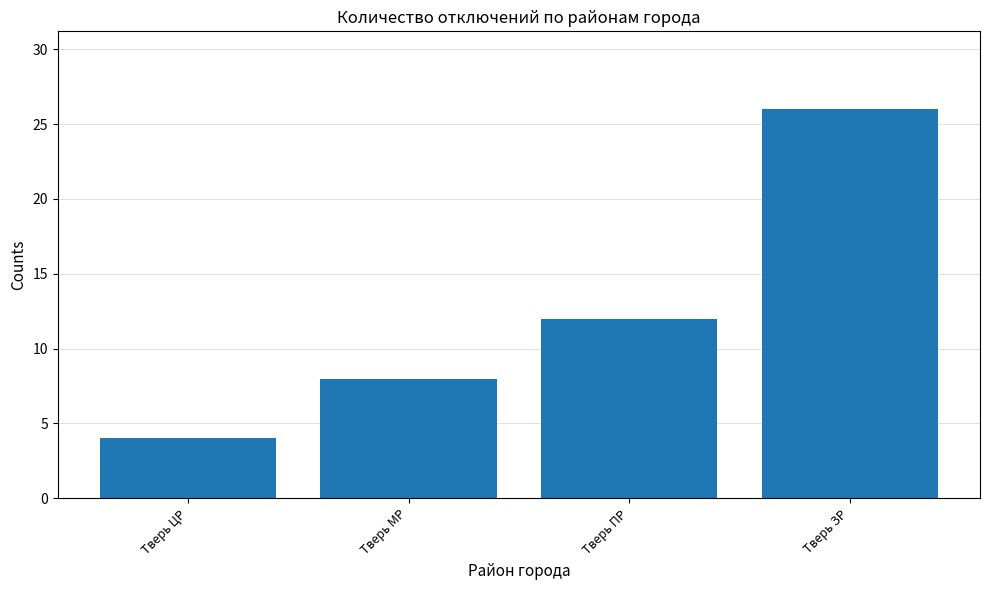

What is the change in value from Тверь ЦР to Тверь МР?

+4